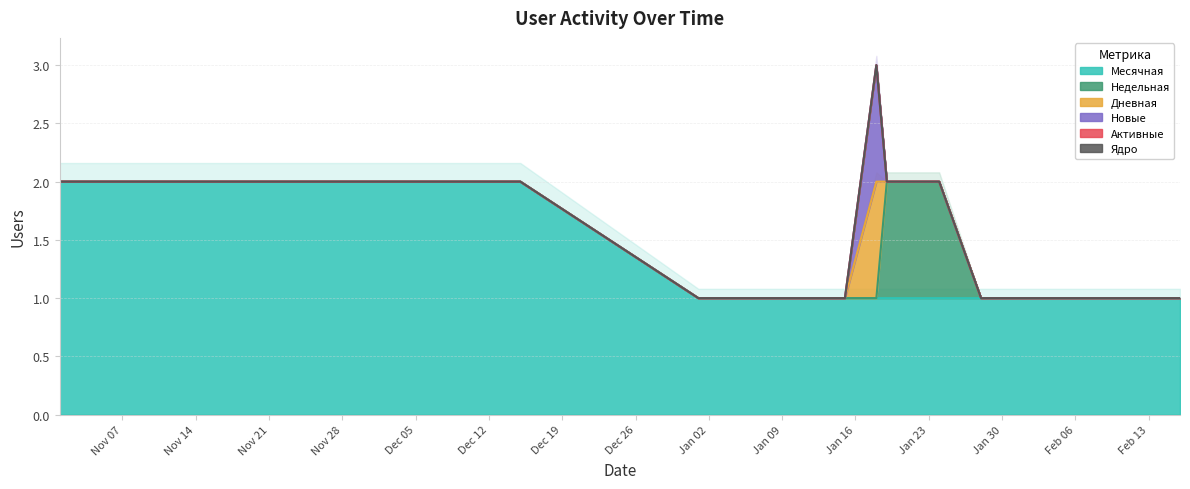

Is the value of Ядро at 5 greater than the value of Месячная at 5?

No